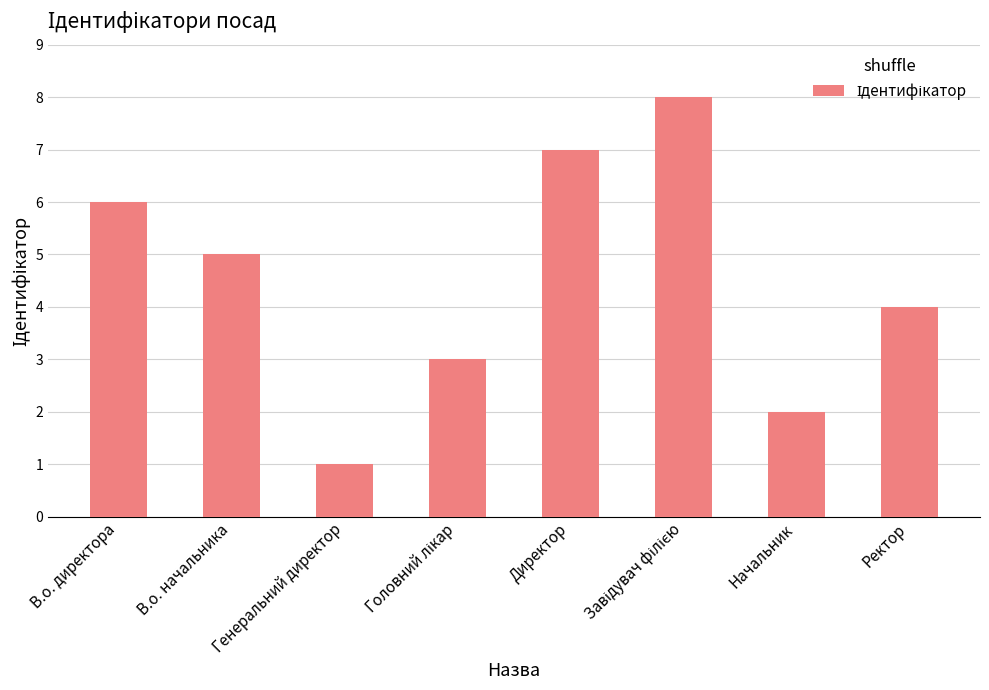

What is the label of the 8th bar from the left?

Ректор